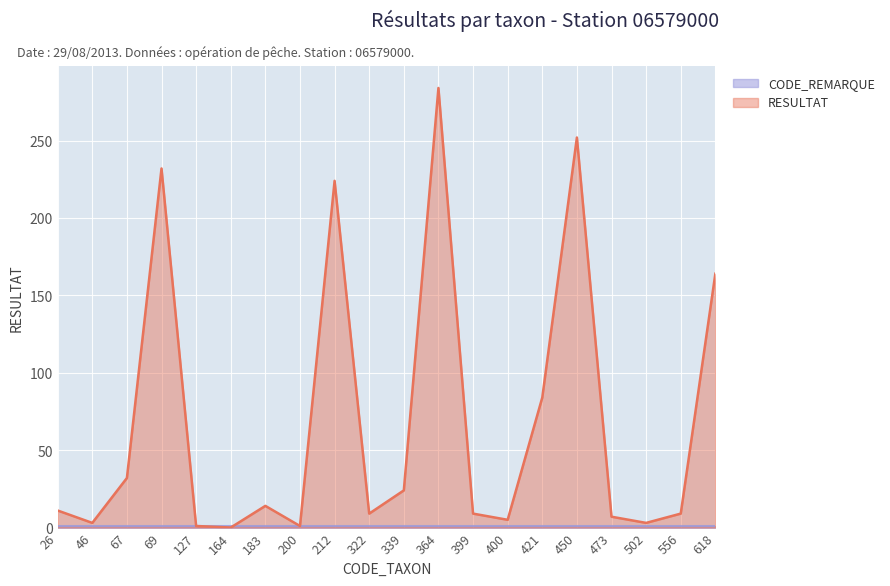

Where does the data first go above 11?

67